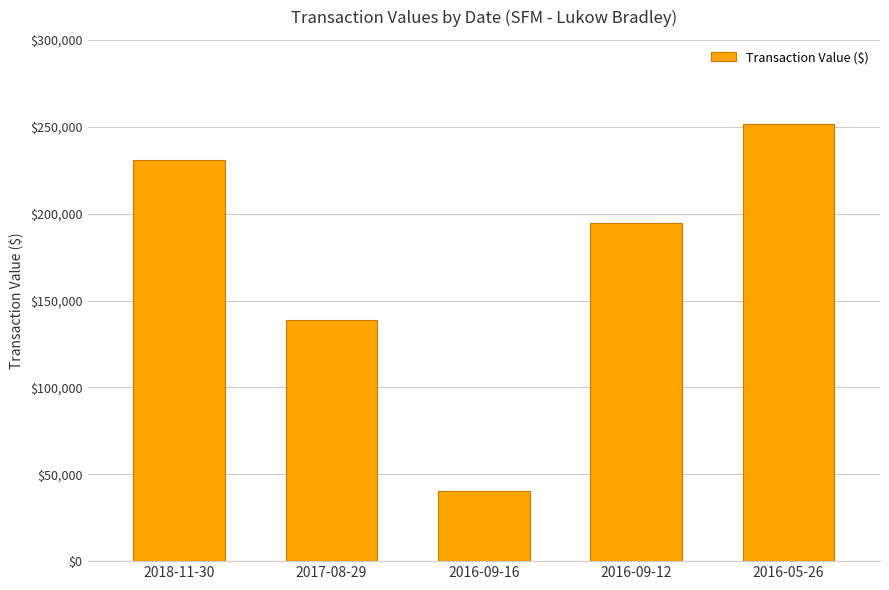

What is the change in value from 2018-11-30 to 2016-09-12?

-36409